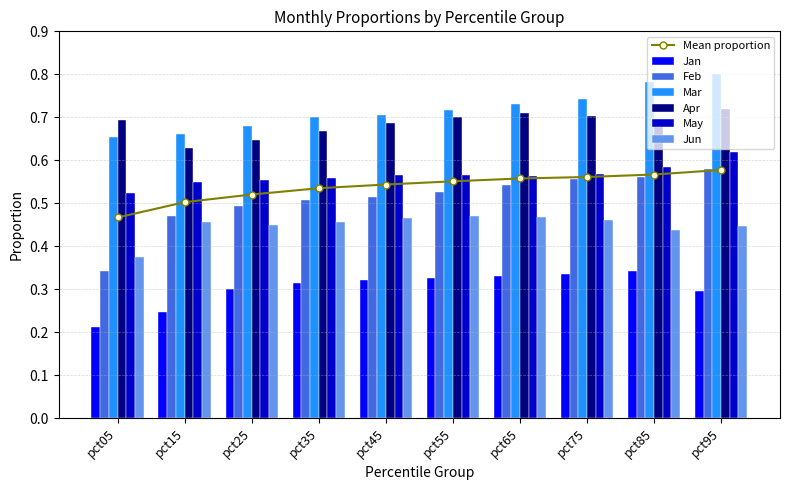

How many Mar values are between 0 and 1?

10